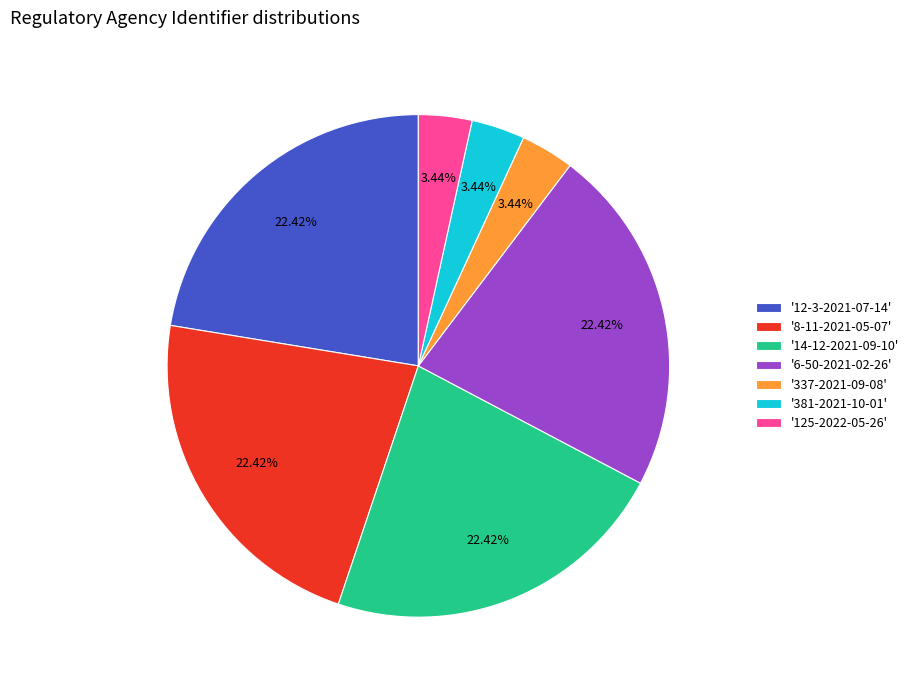

Combined, do '12-3-2021-07-14' and '6-50-2021-02-26' account for over 50%?

No